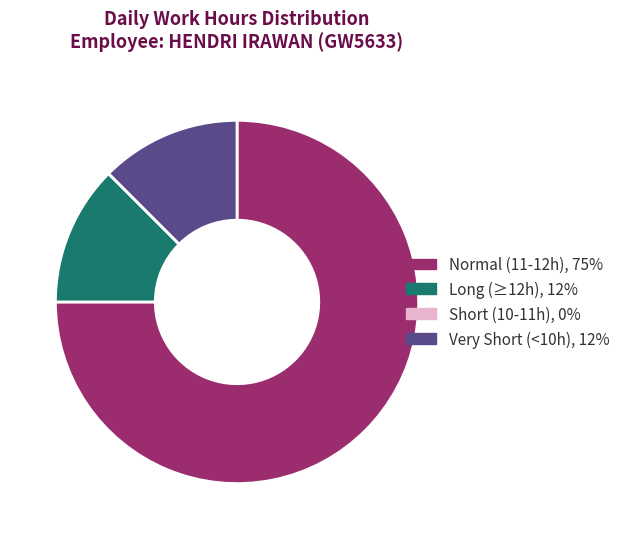

Combined, do Very Short (<10h), 12% and Long (≥12h), 12% account for over 50%?

No